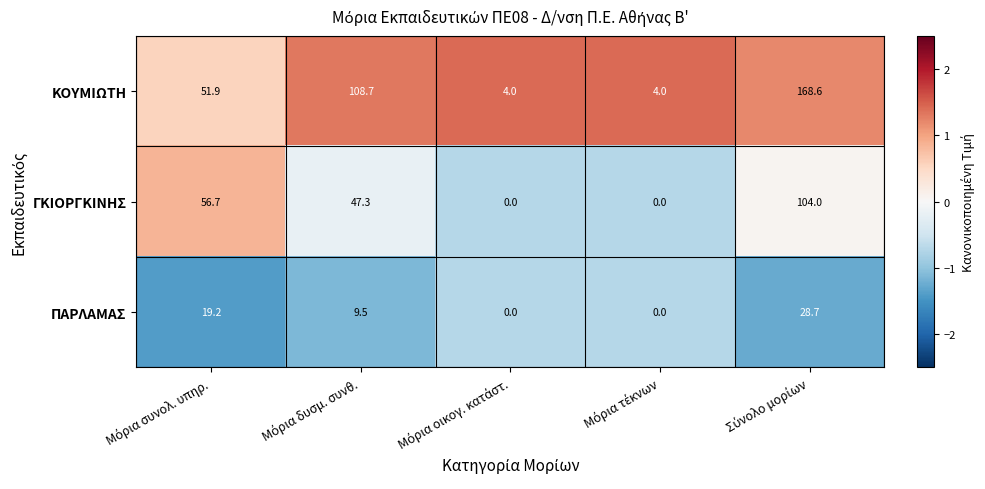

Rank the series by their average value, from lowest to highest.

ΠΑΡΛΑΜΑΣ, ΓΚΙΟΡΓΚΙΝΗΣ, ΚΟΥΜΙΩΤΗ